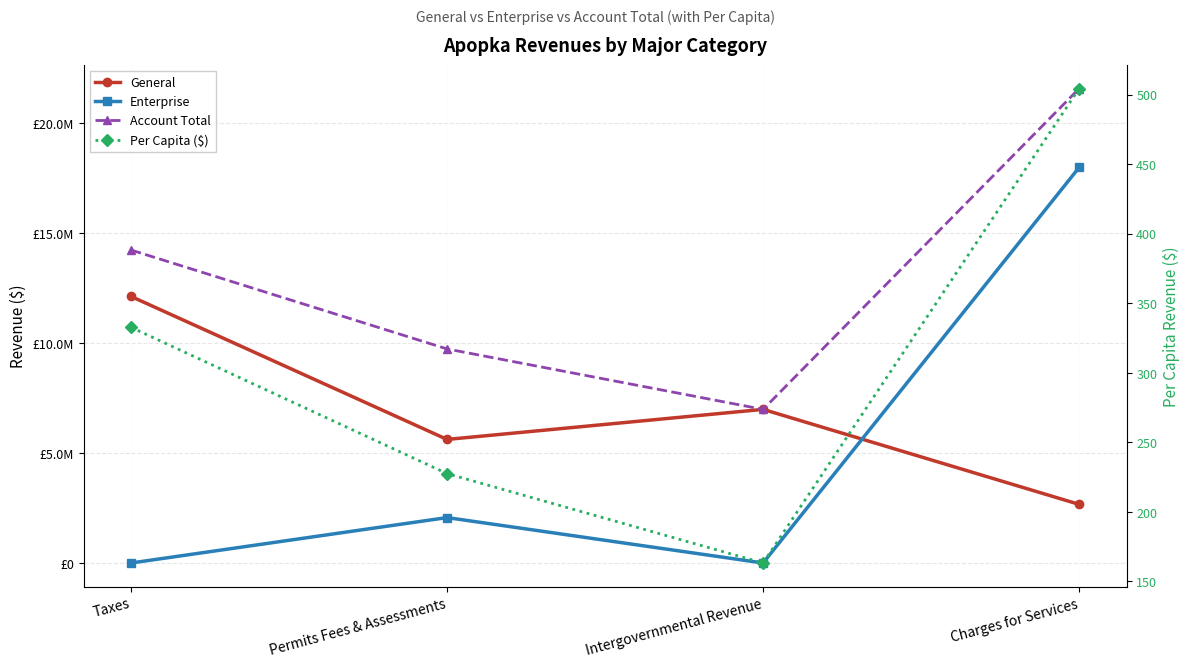

How many lines are shown in the chart?

4